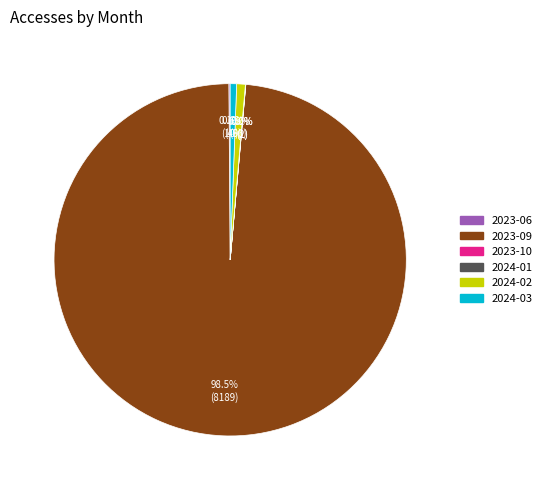

What is the largest slice in the pie chart?

2023-09